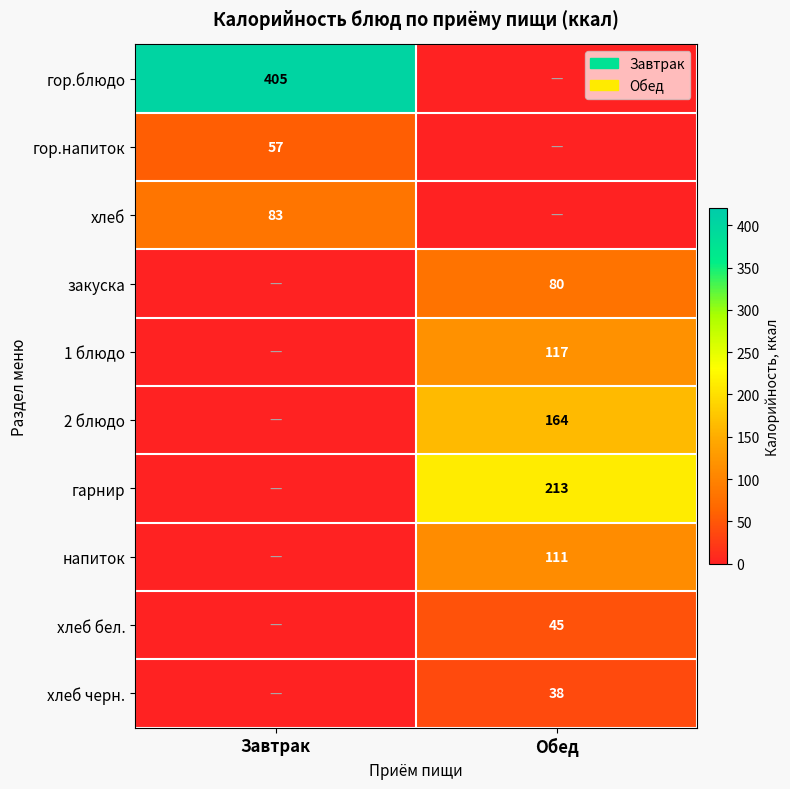

The value of хлеб черн. at Обед is 38. True or false?

True